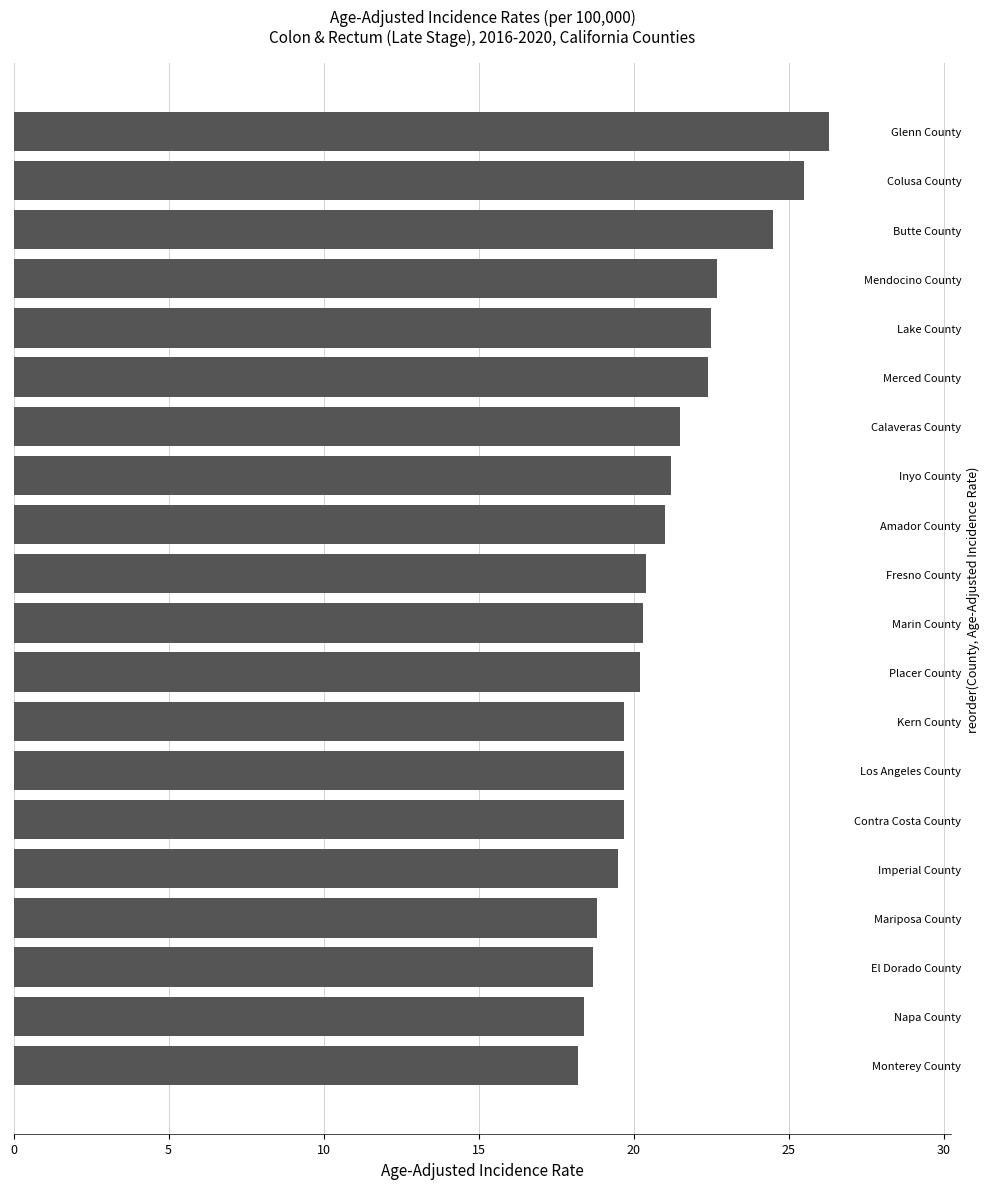

What is the minimum value shown in the chart?

18.2